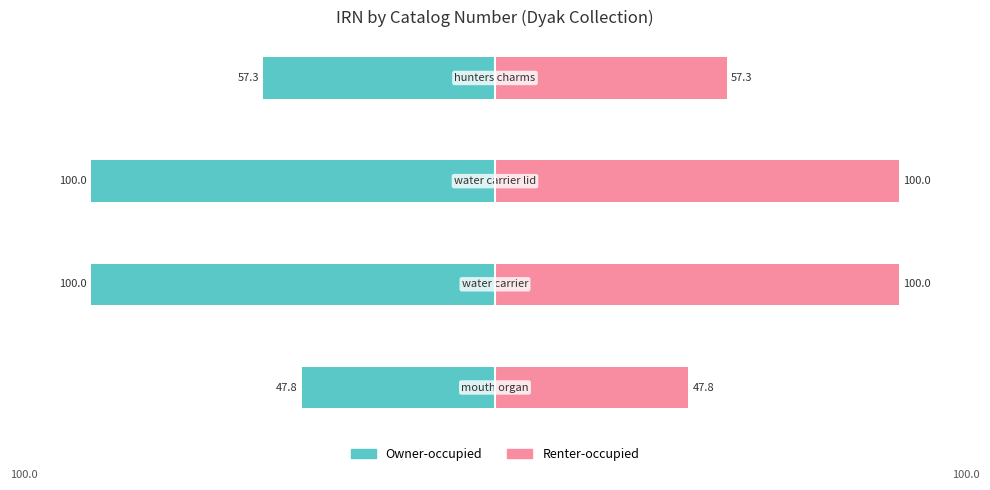

The value of Owner-occupied at 2 is -139.9. True or false?

False